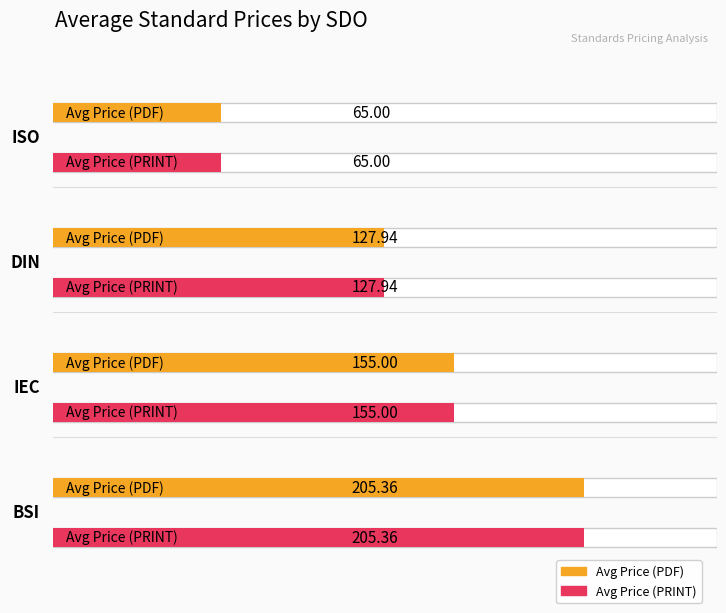

Which series has the largest total across all categories?

Avg Price (PDF)